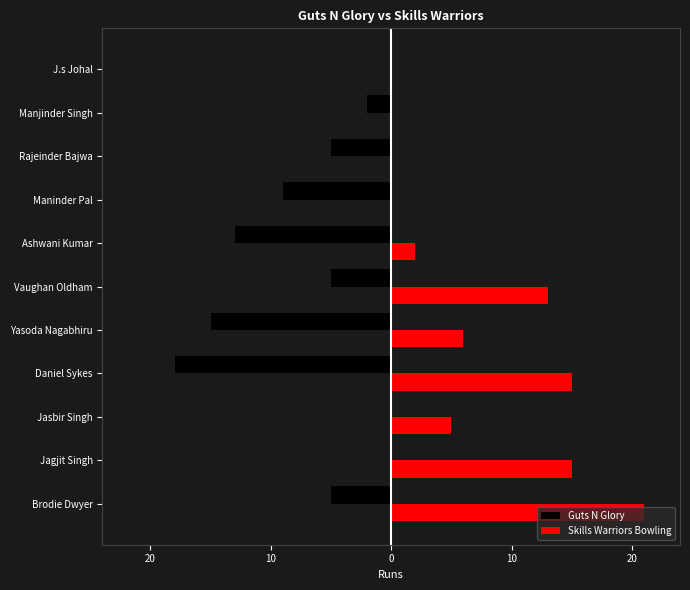

What are all the series names shown in the legend?

Guts N Glory, Skills Warriors Bowling